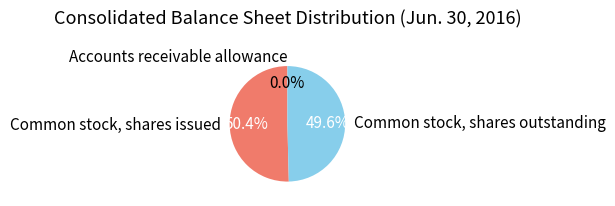

What percentage do Accounts receivable allowance and Common stock, shares outstanding together represent?

49.6%